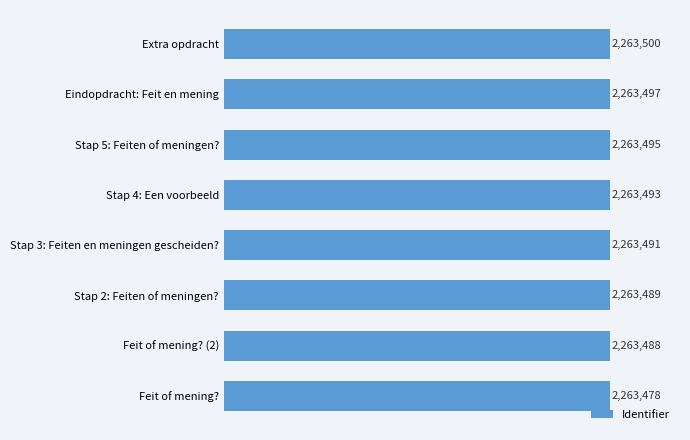

How many data points are less than 2263493?

4